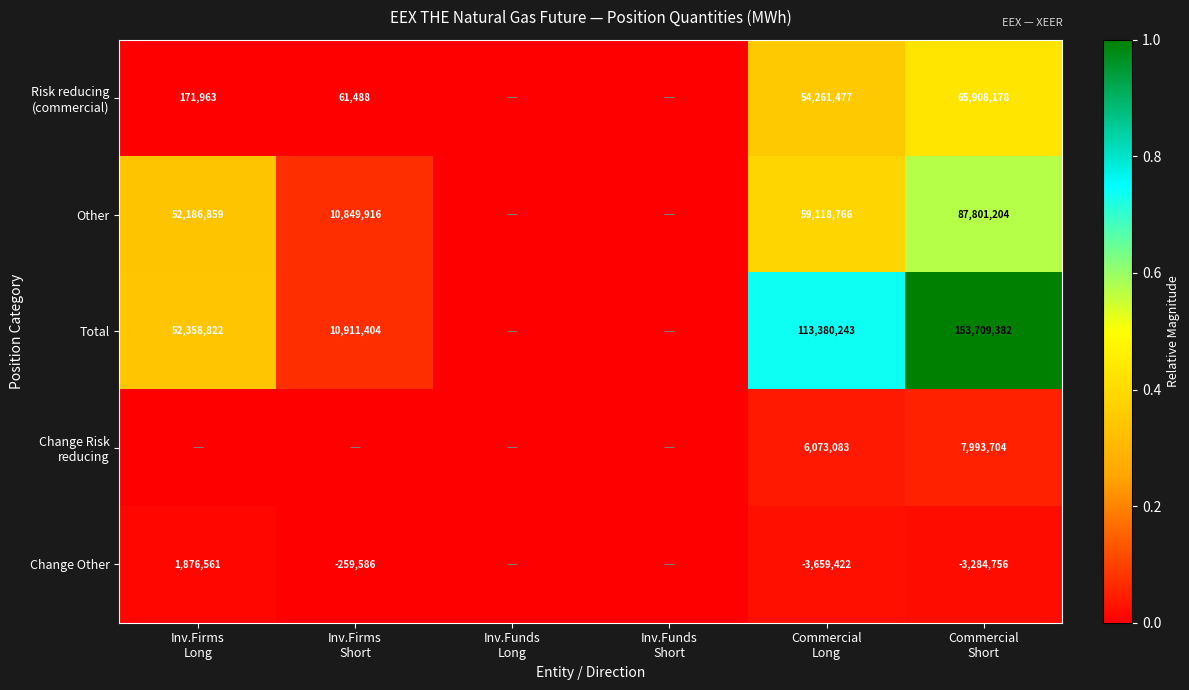

Which category has the highest value in the Change Risk reducing series?

Commercial Short